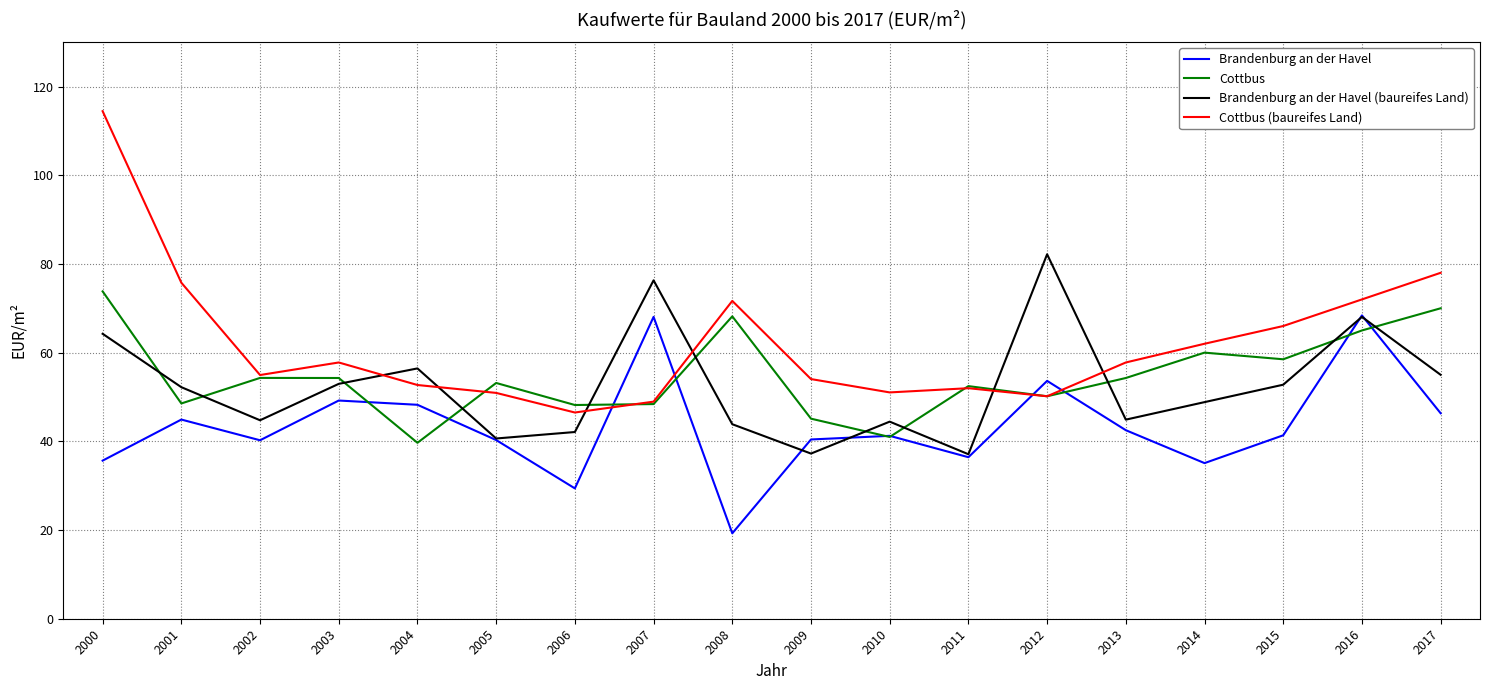

What is the difference between the highest and lowest values at 2009?

16.8